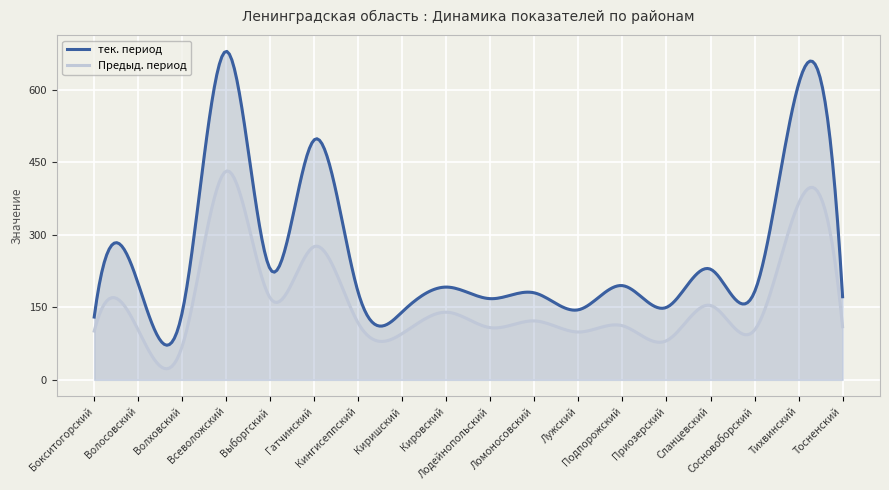

True or false: тек. период and Предыд. период cross at least once.

False